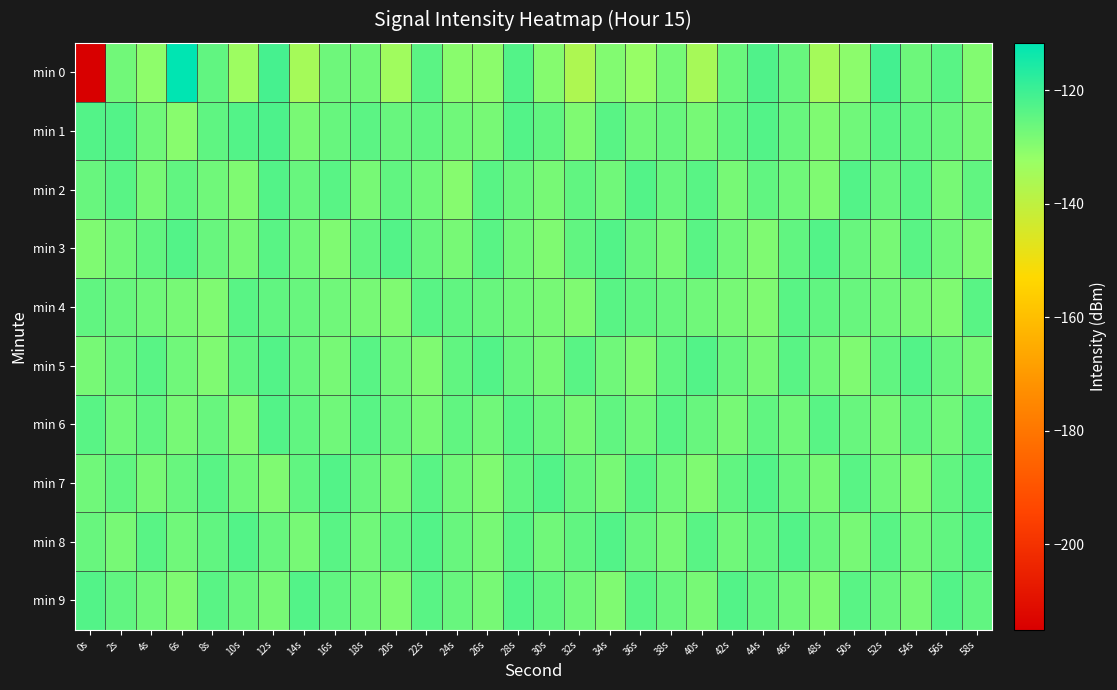

What is the spread (max minus min) of values at 38s?

4.0